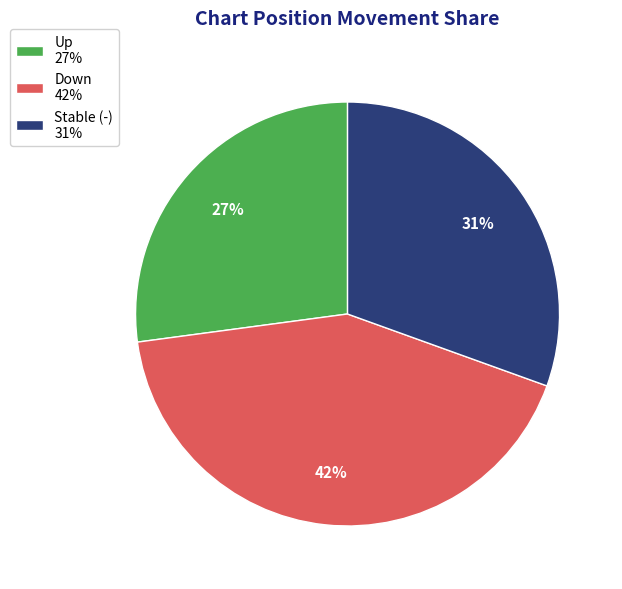

True or false: Stable (-) 31% accounts for 40% of the total.

False